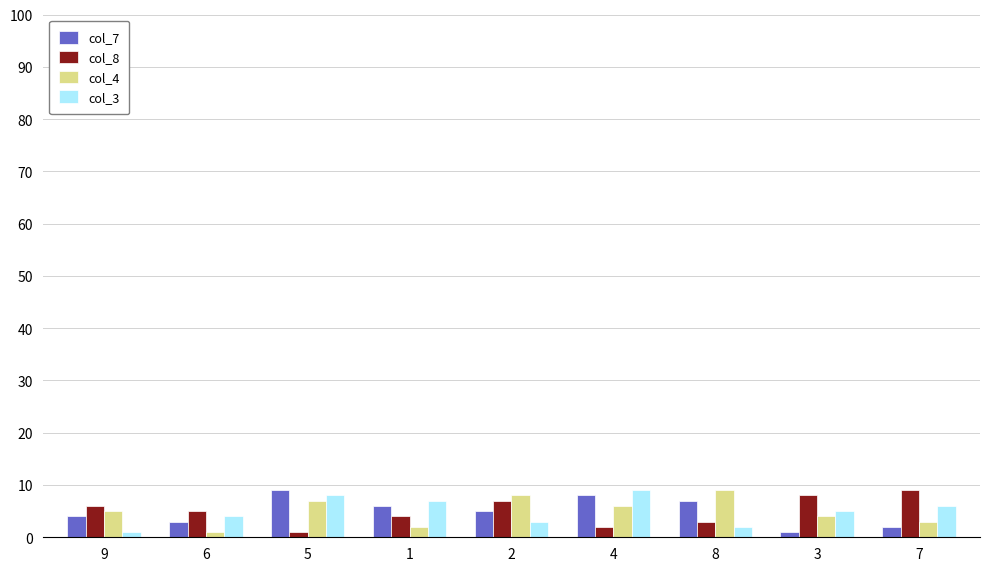

What is the total value across all series at 3?

18